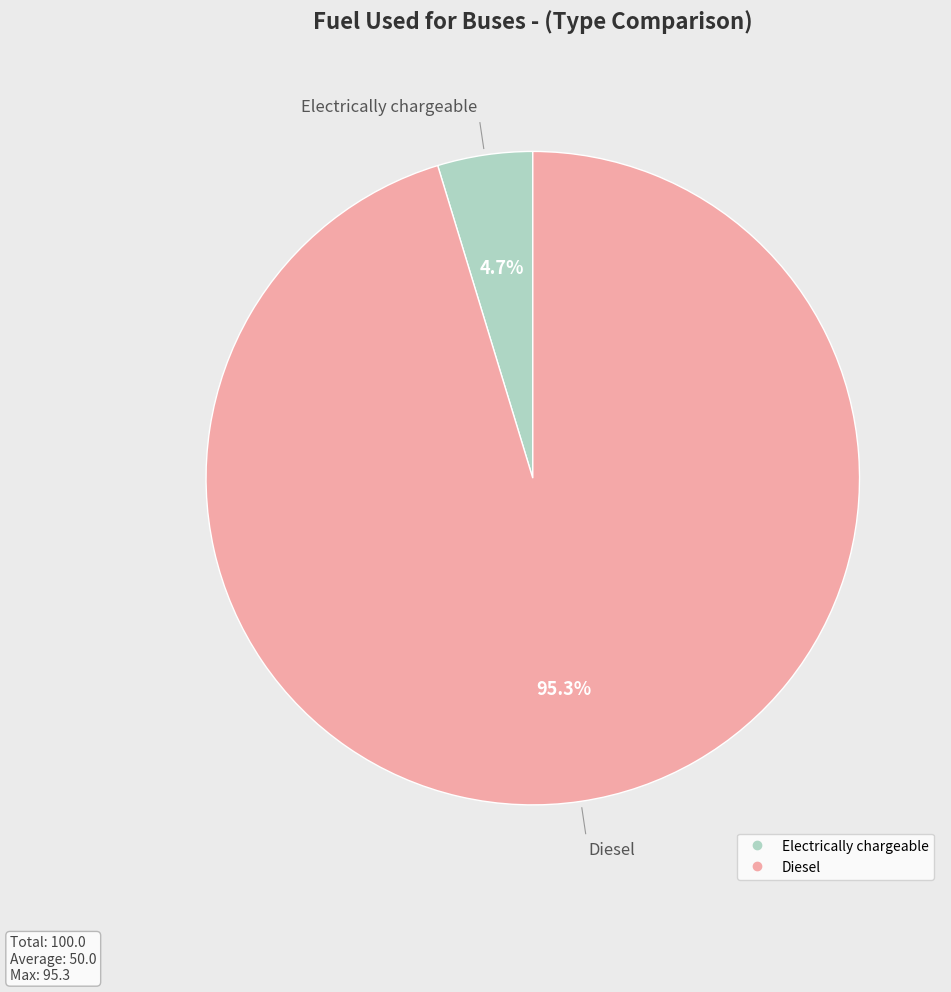

To the nearest percent, what percentage of the pie is Electrically chargeable?

5%